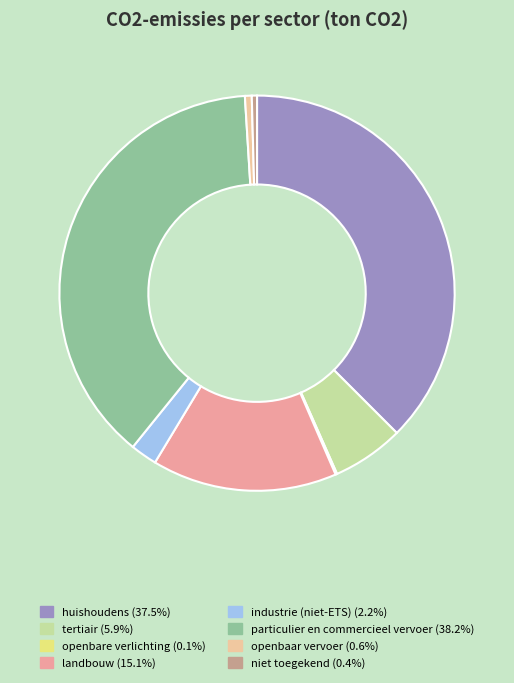

Which has a higher value, landbouw or tertiair?

landbouw